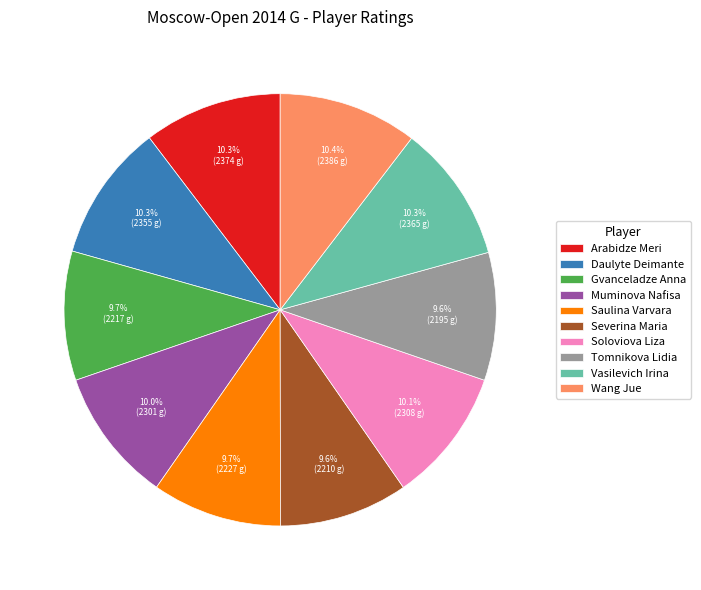

Is there any slice that represents more than half of the pie?

No